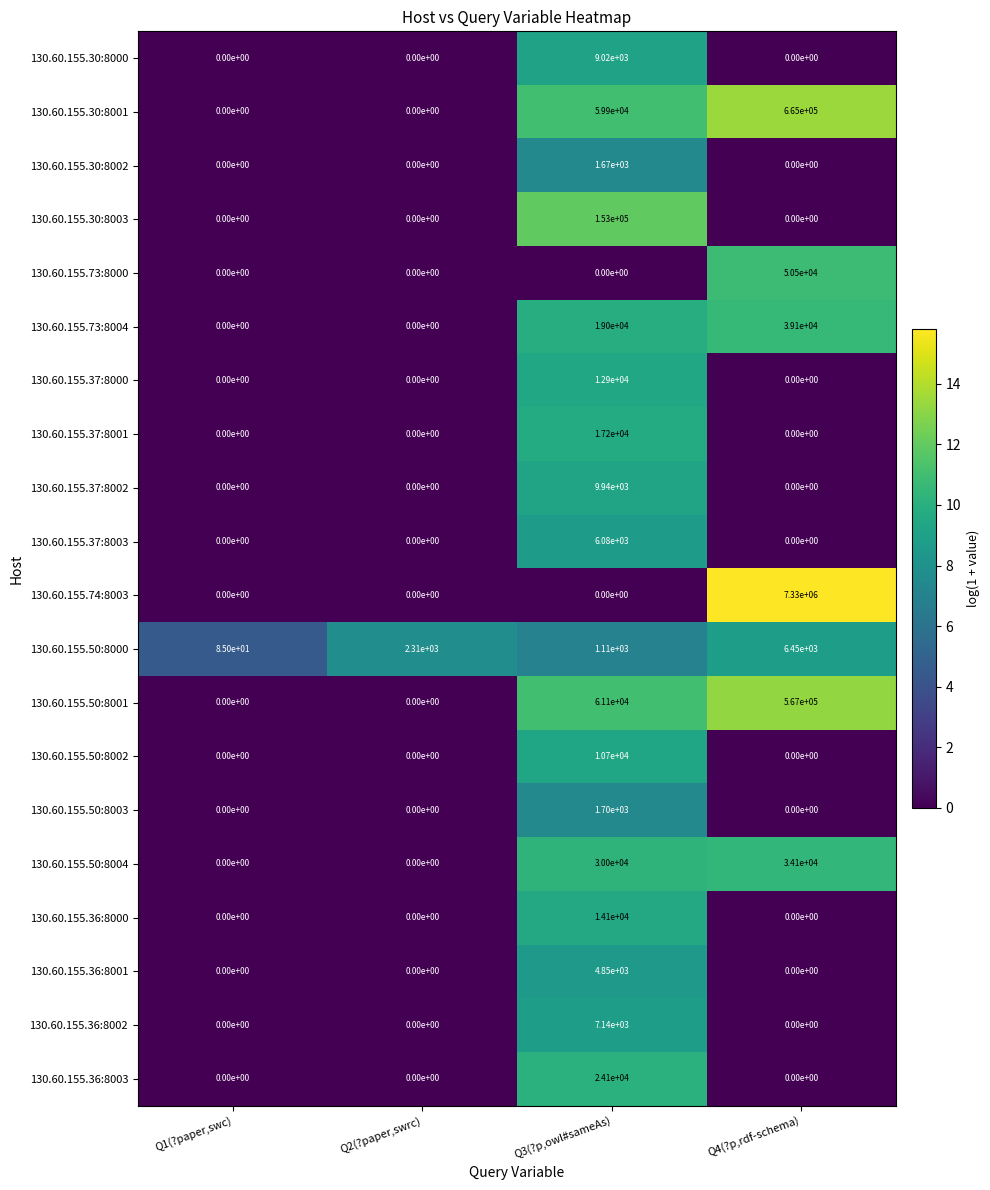

Which series has the widest spread of values?

130.60.155.74:8003